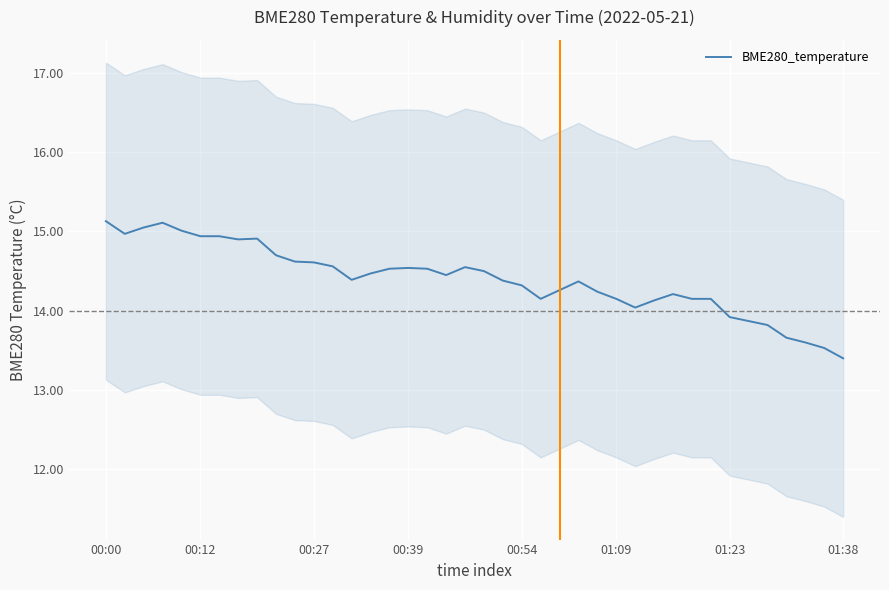

How many lines are shown in the chart?

1